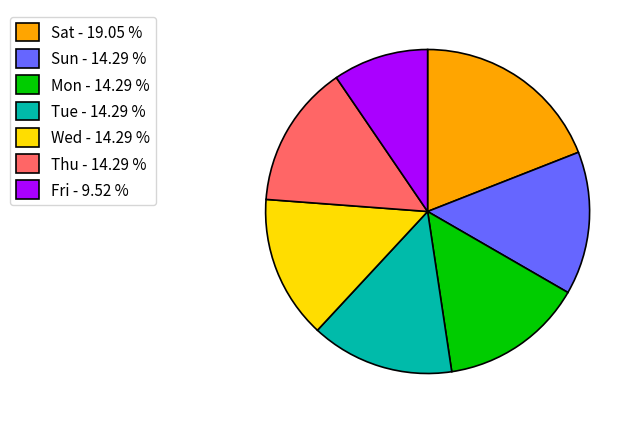

How many segments does this pie chart have?

7